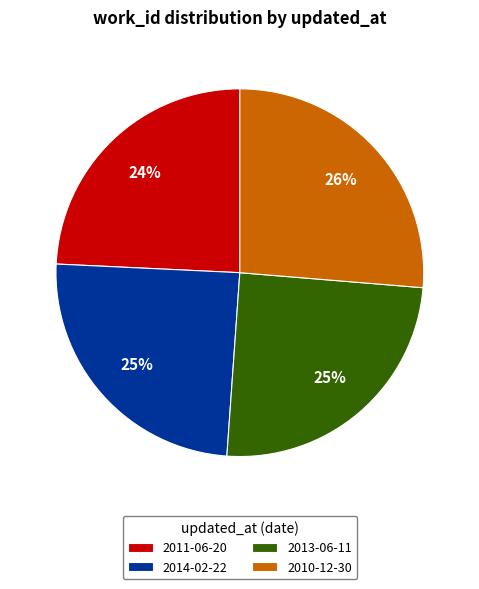

To the nearest percent, what portion does 2014-02-22 represent?

25%